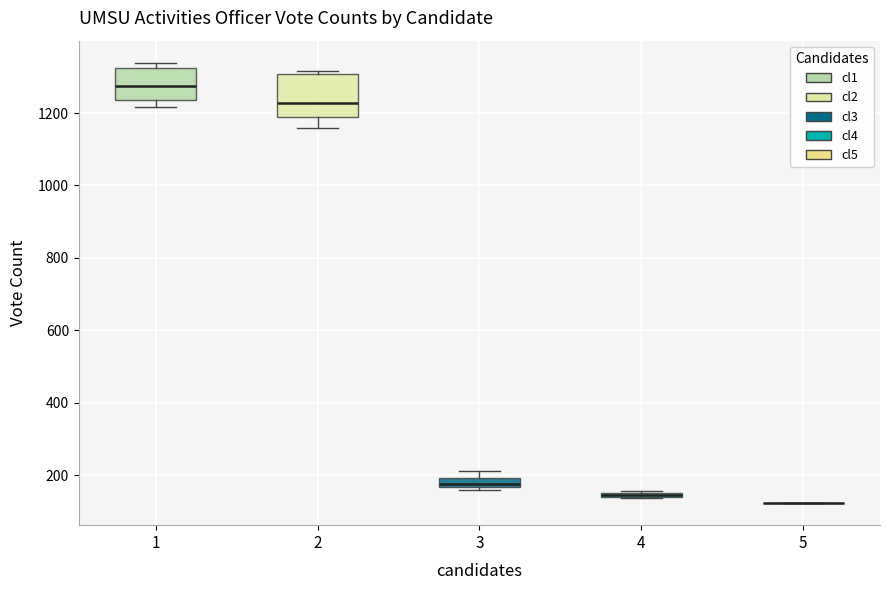

Where is the lower edge of the box at x = 1 on the y-axis? The values are not printed on the chart, so give them approximately, as read against the axis.

1240